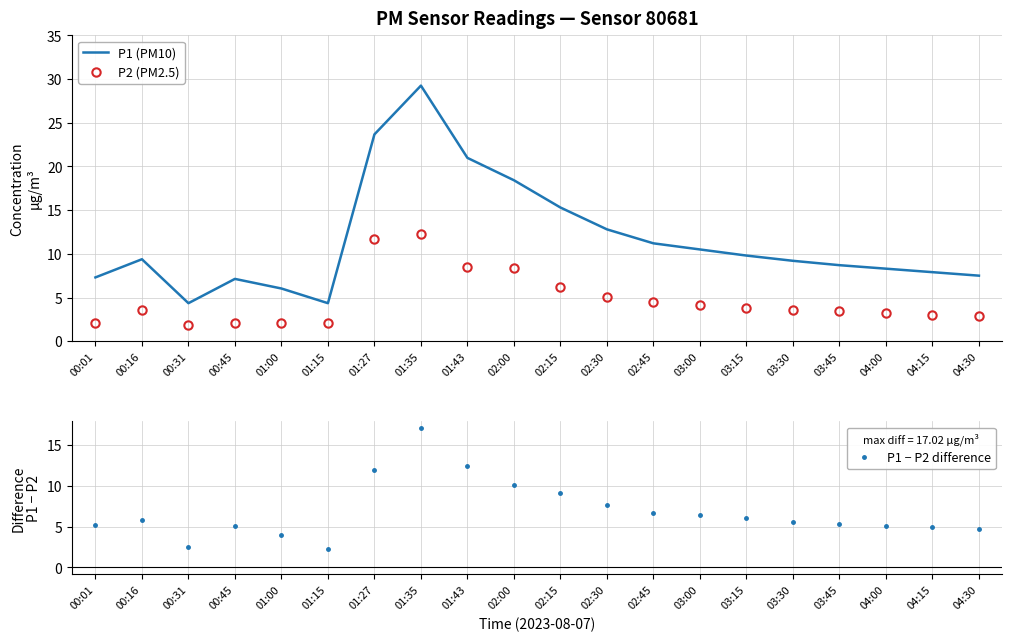

Rank the series at 01:35 from lowest to highest value.

P2 (PM2.5), P1 − P2 difference, P1 (PM10)